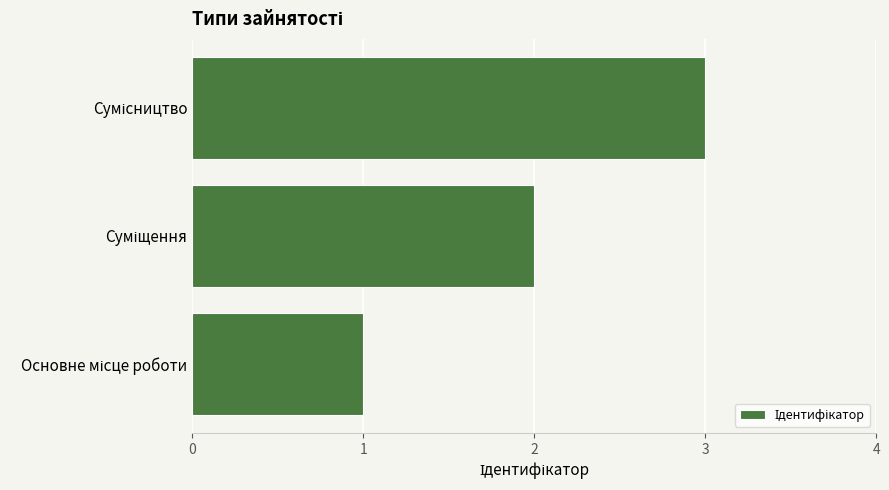

What is the maximum value shown in the chart?

3